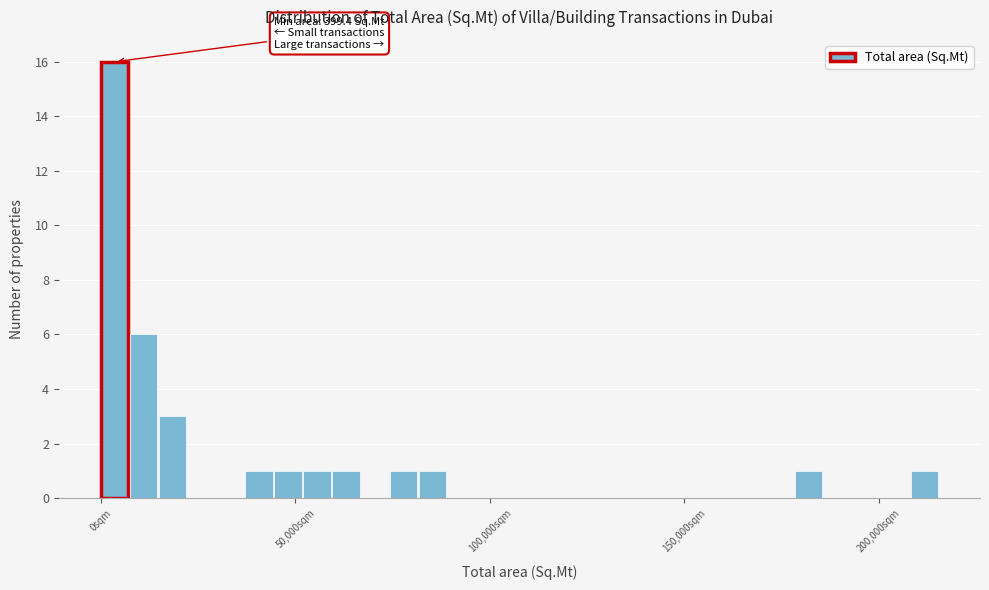

Around what value on the x-axis is the tallest bar? Give the approximate position of its centre, as read against the axis.

5000